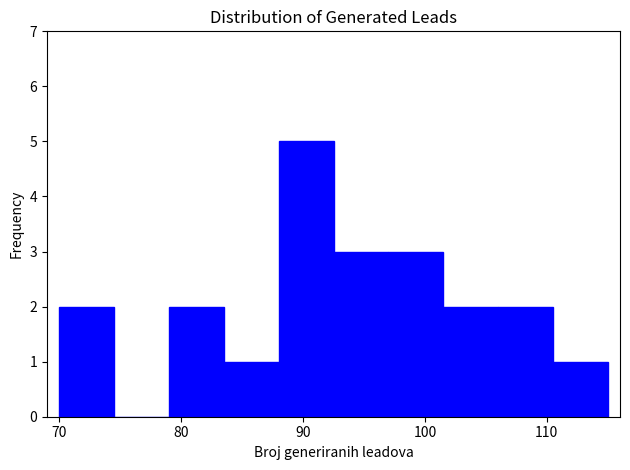

What is the height of the bar covering 97.0 to 101.5 on the x-axis? Neither the bar edges nor the heights are printed on the chart, so give them approximately, as read against the axes.

3